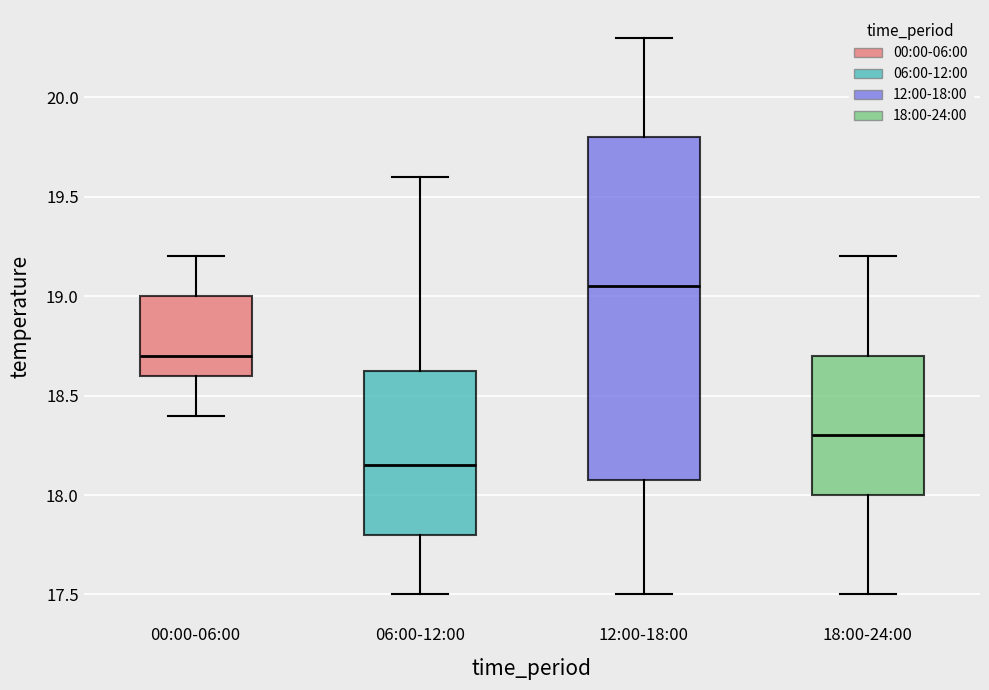

Reading left to right, transcribe this box plot: for each box, give where its median line is, the range the box spans, and where its two whiskers end, as read against the y-axis. The values are not printed on the chart, so give them approximately, as read against the axis.

00:00-06:00: median 18.70, box 18.60 to 19.00, whiskers 18.40 to 19.20
06:00-12:00: median 18.15, box 17.80 to 18.65, whiskers 17.50 to 19.60
12:00-18:00: median 19.05, box 18.10 to 19.80, whiskers 17.50 to 20.30
18:00-24:00: median 18.30, box 18.00 to 18.70, whiskers 17.50 to 19.20